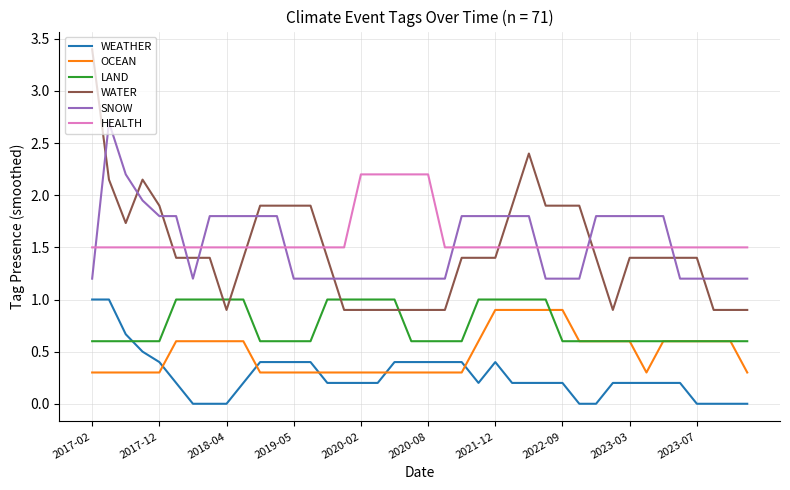

True or false: HEALTH and WEATHER cross at least once.

False